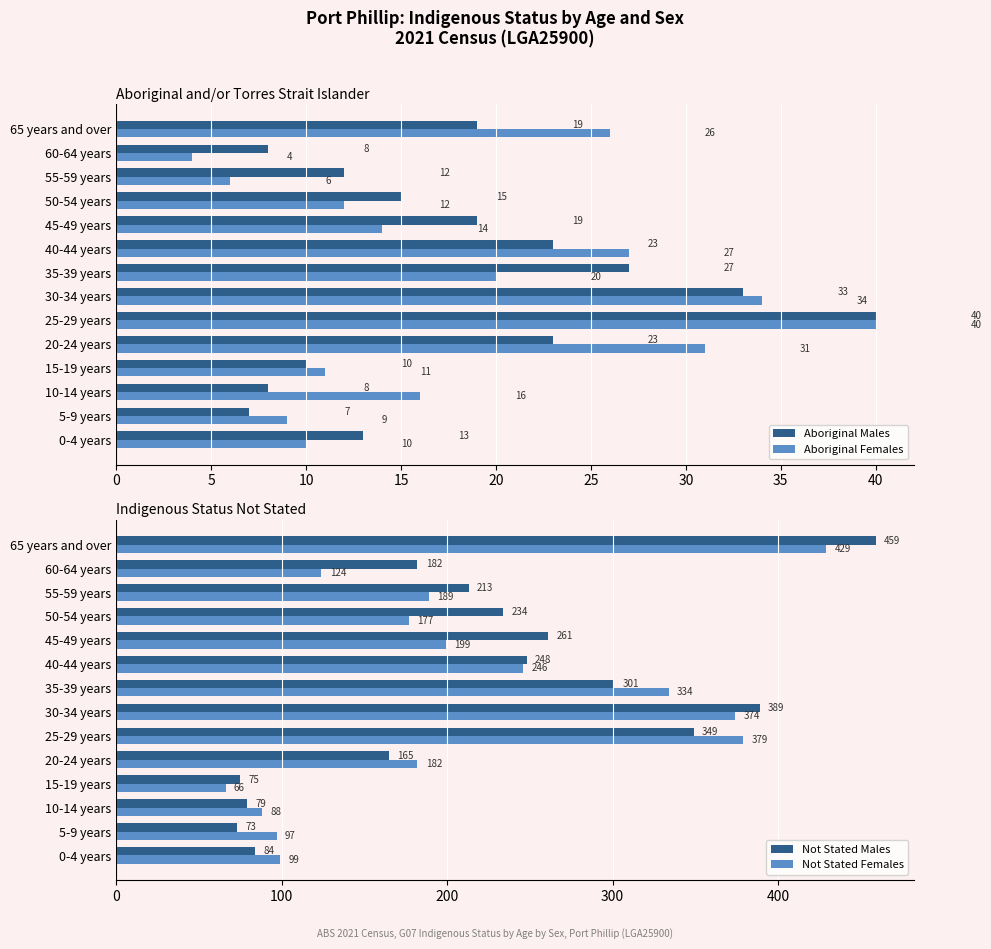

What is the smallest value displayed?

4